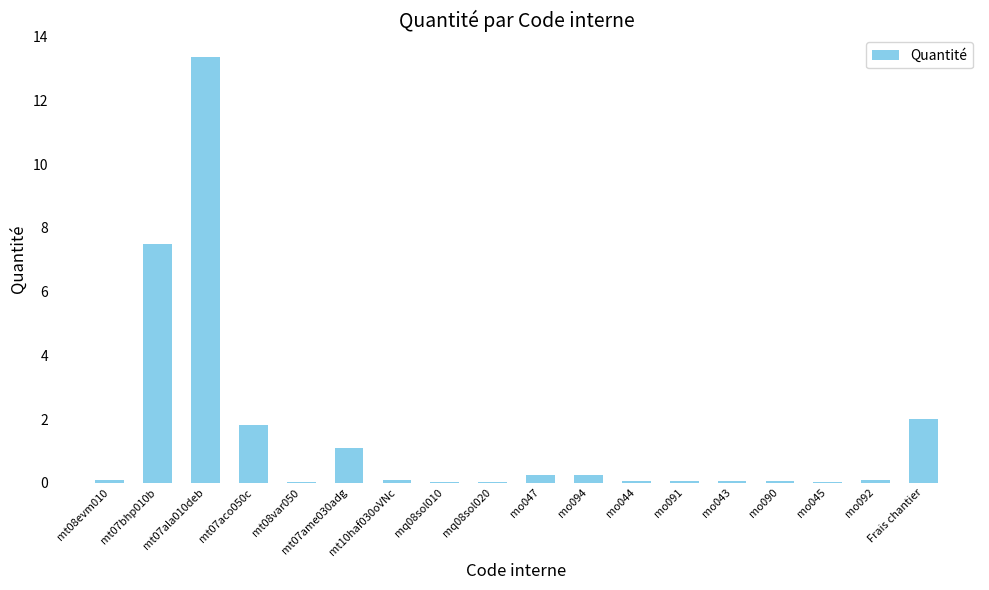

True or false: the data shows 0.0 at mo045.

True